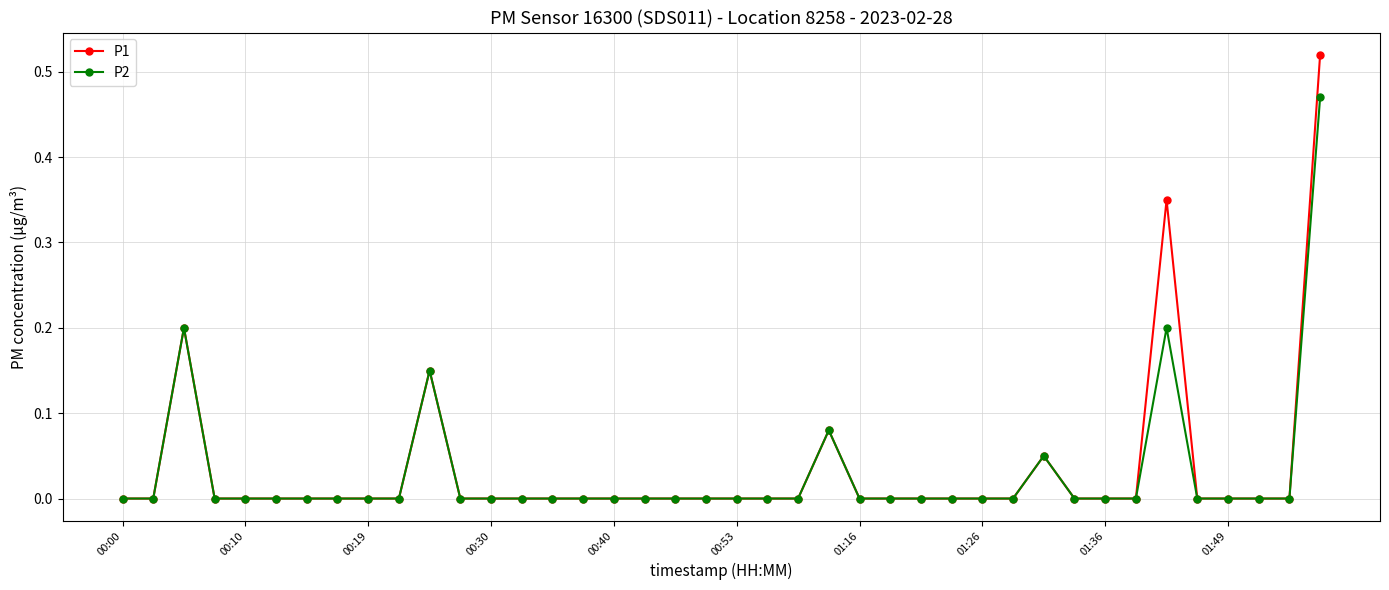

Rank the series by their maximum value, from highest to lowest.

P1, P2